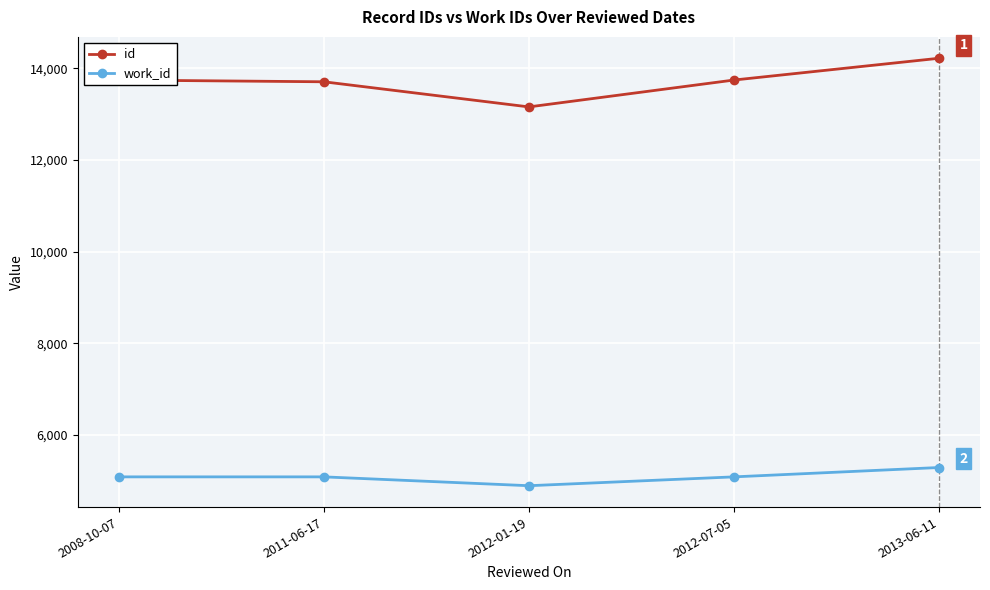

Is it true that work_id equals 7556 at 2012-07-05?

False